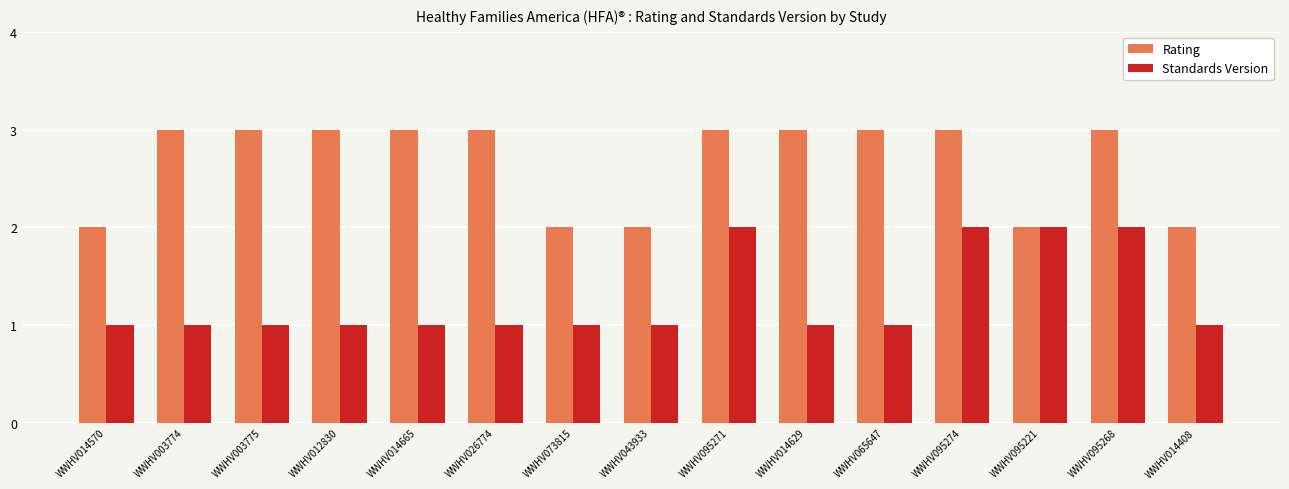

What is the minimum value for Standards Version?

1